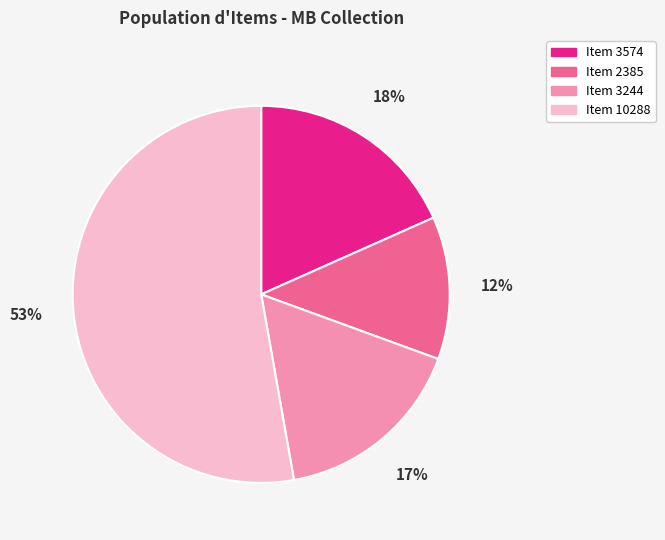

Is there any slice that represents more than half of the pie?

Yes